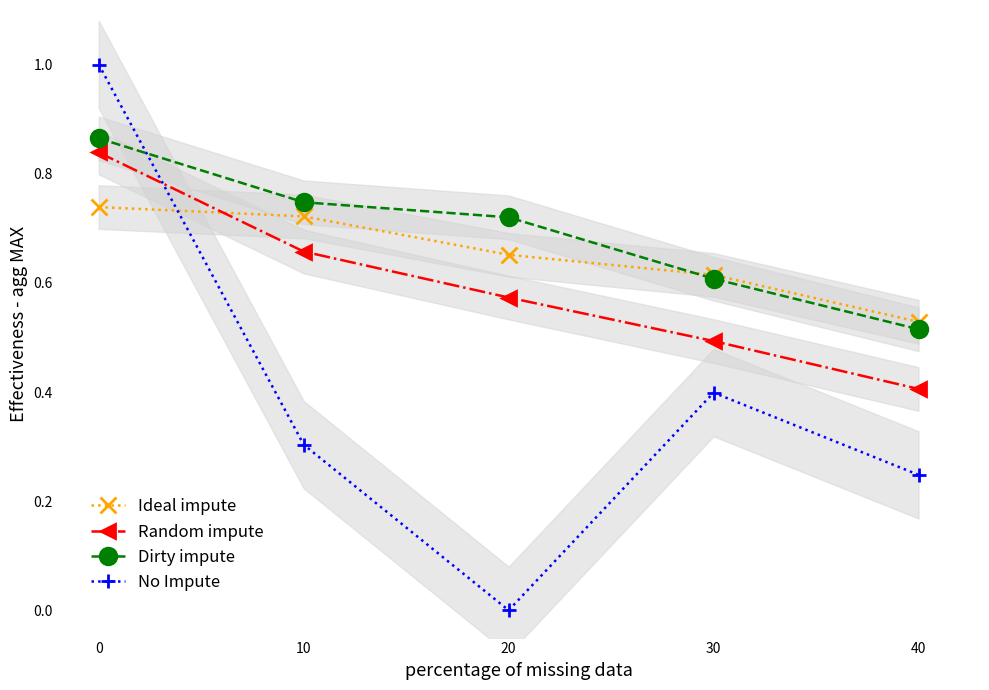

What is the sum of the Ideal impute values at 10 and 0?

1.5